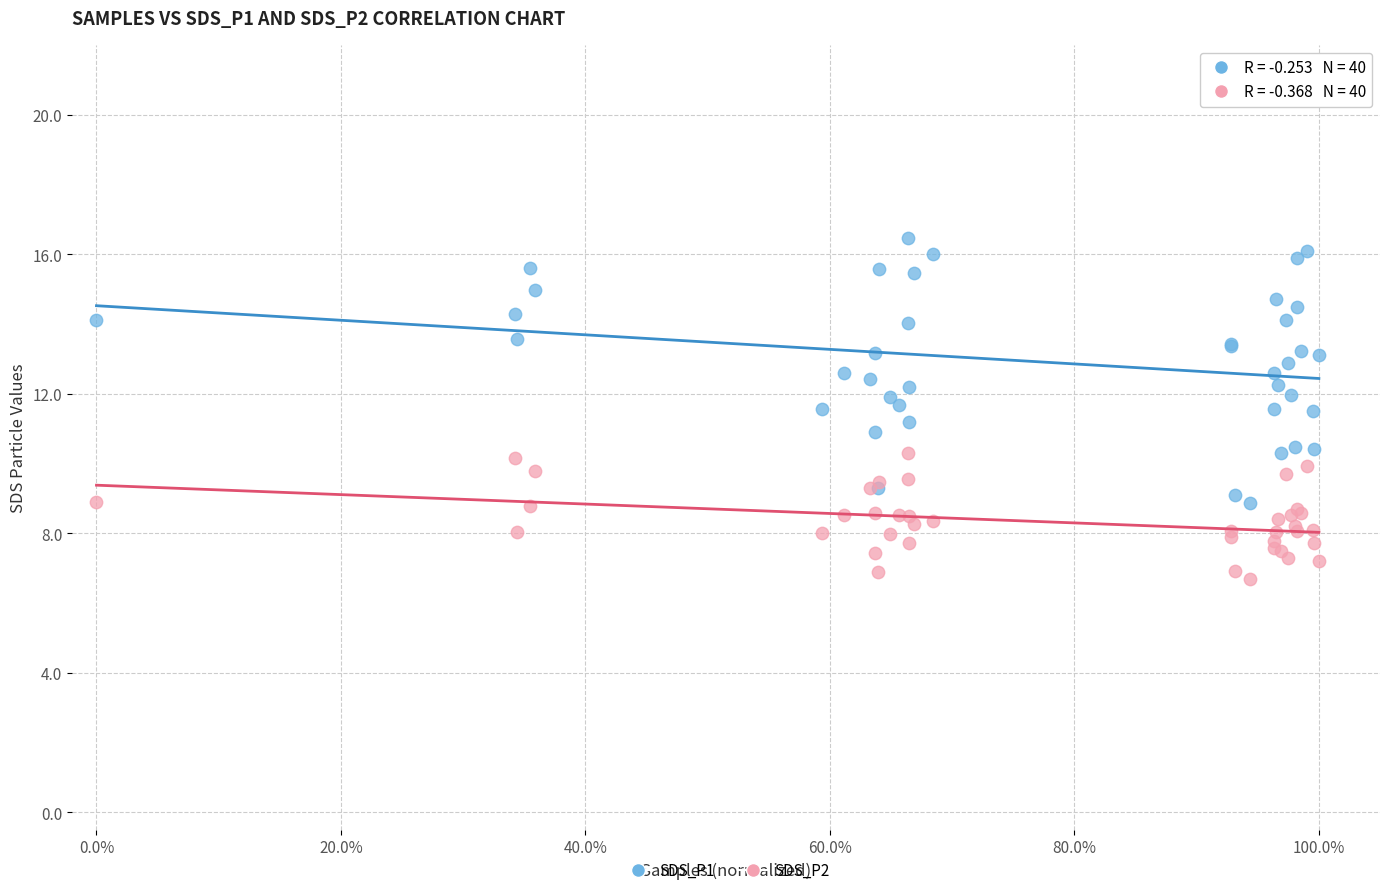

Which series reaches the maximum Y coordinate?

SDS_P1